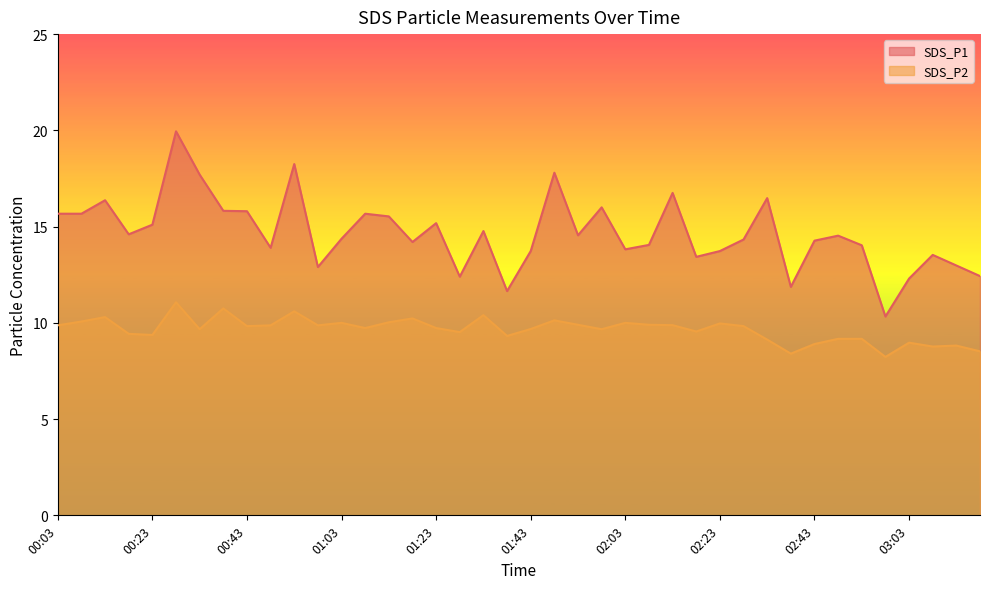

What is the spread (max minus min) of values at 02:18?

3.9